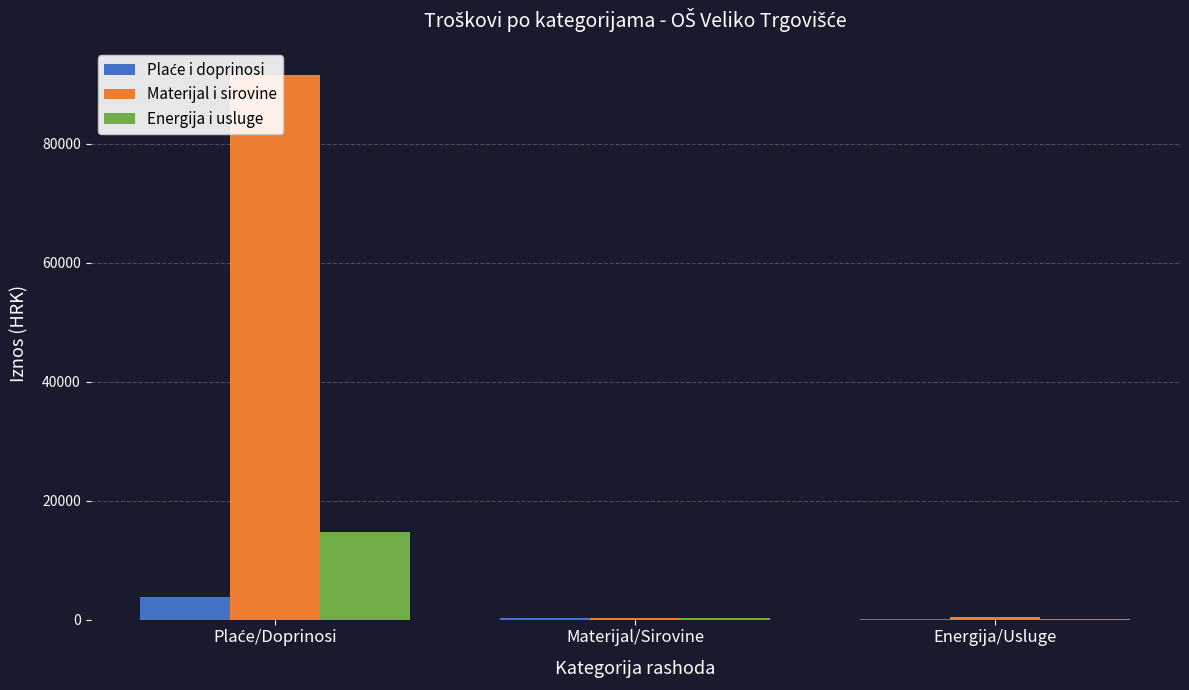

What is the value of the Plaće i doprinosi bar at the 3rd from the left?

66.5